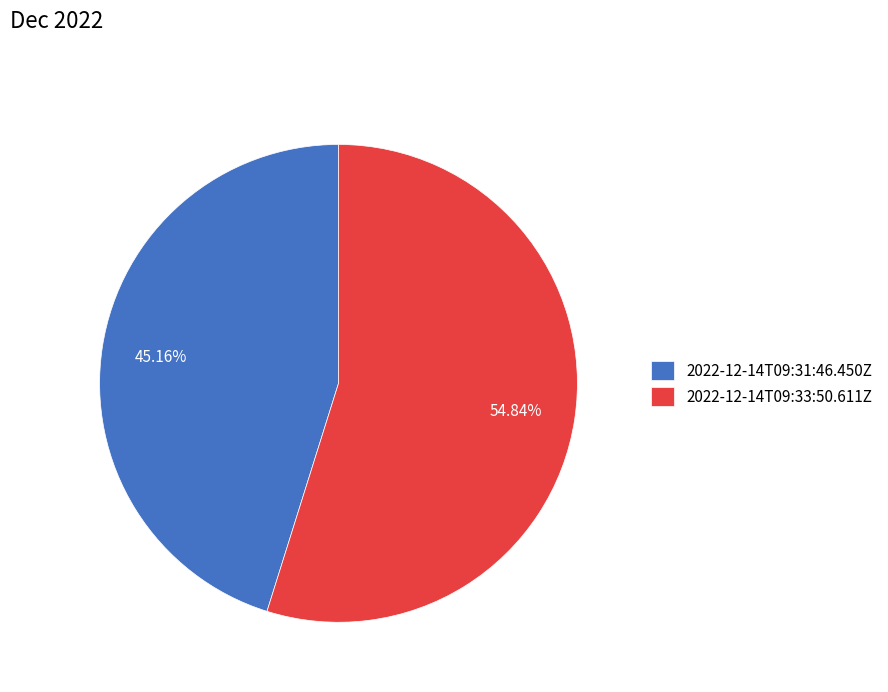

To the nearest percent, what is the average slice percentage?

50%